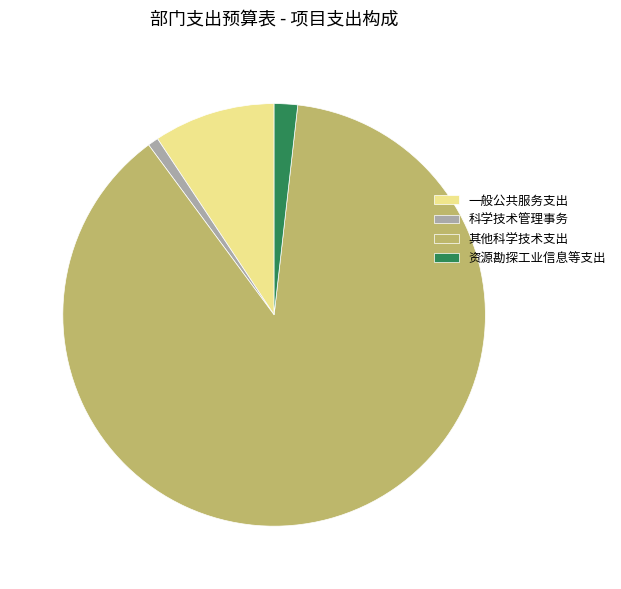

Which category has the biggest portion of the pie?

其他科学技术支出